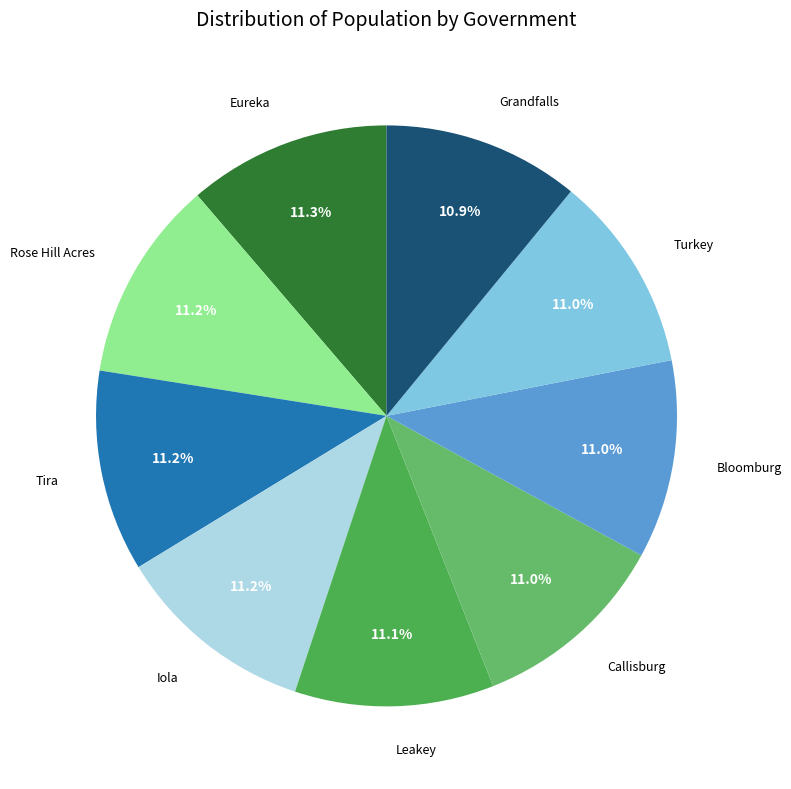

How many slices are in this pie chart?

9